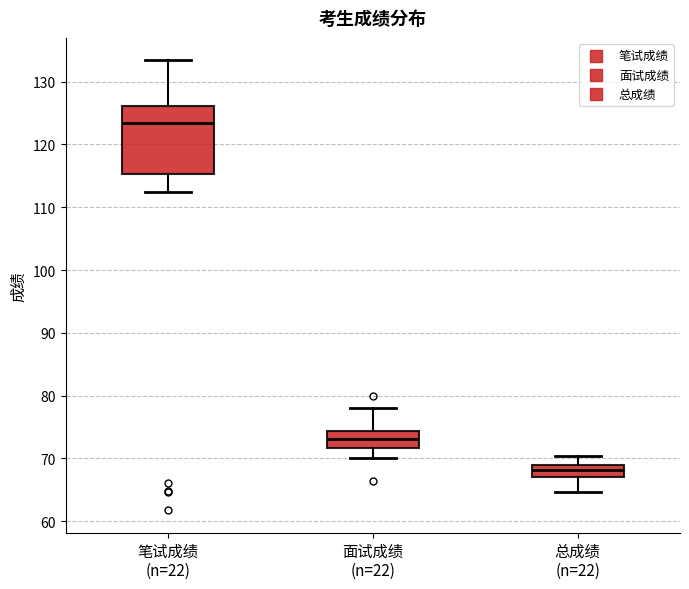

Where does the upper whisker of the box for 笔试成绩 (n=22) end on the y-axis? The values are not printed on the chart, so give them approximately, as read against the axis.

133